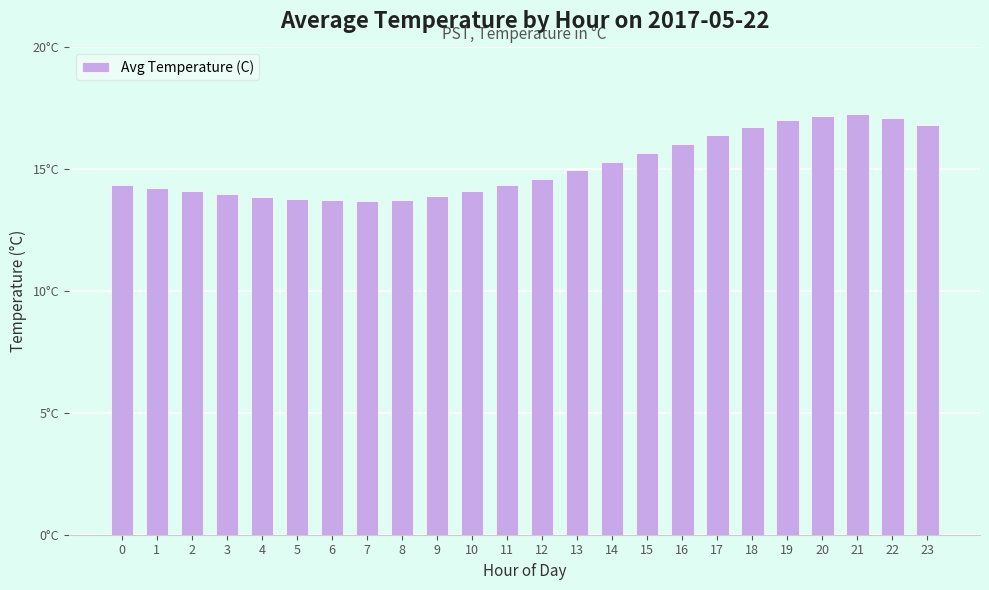

Rank the categories by value from lowest to highest.

7, 6, 8, 5, 4, 9, 3, 2, 10, 1, 11, 0, 12, 13, 14, 15, 16, 17, 18, 23, 19, 22, 20, 21